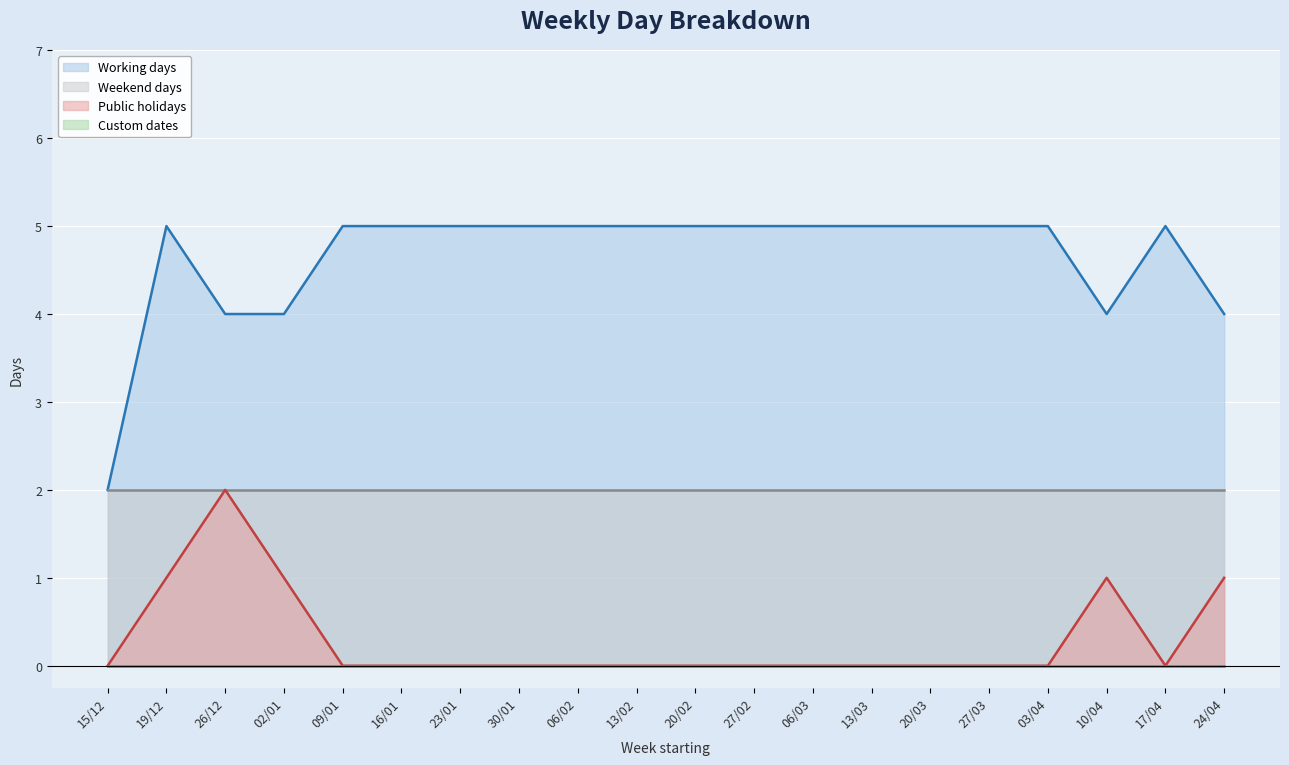

Is the value of Working days at 26/12 greater than the value of Public holidays at 20/02?

Yes